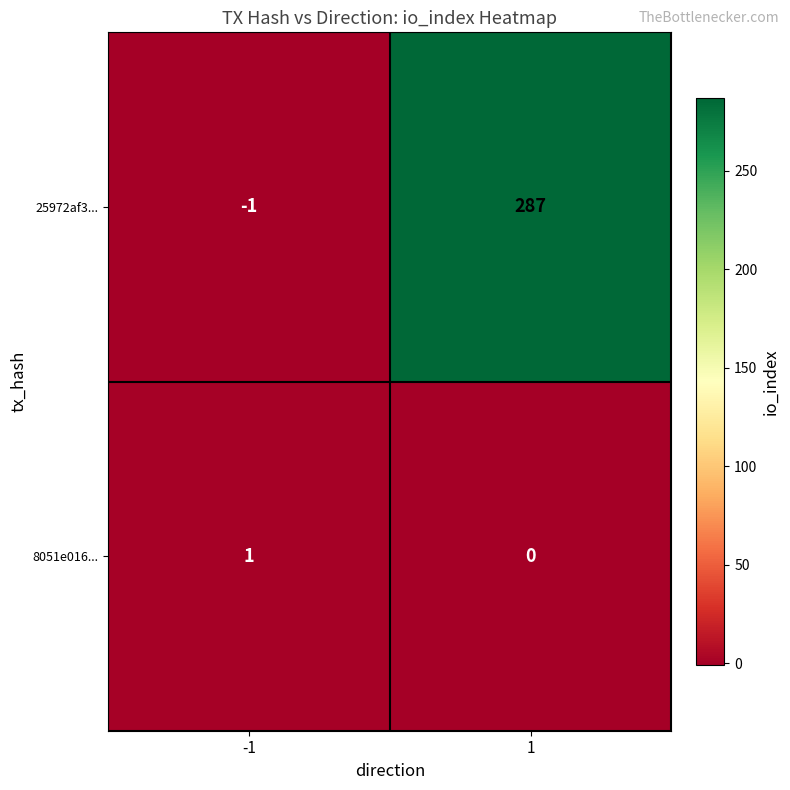

What is the difference between the highest and lowest values at -1?

2